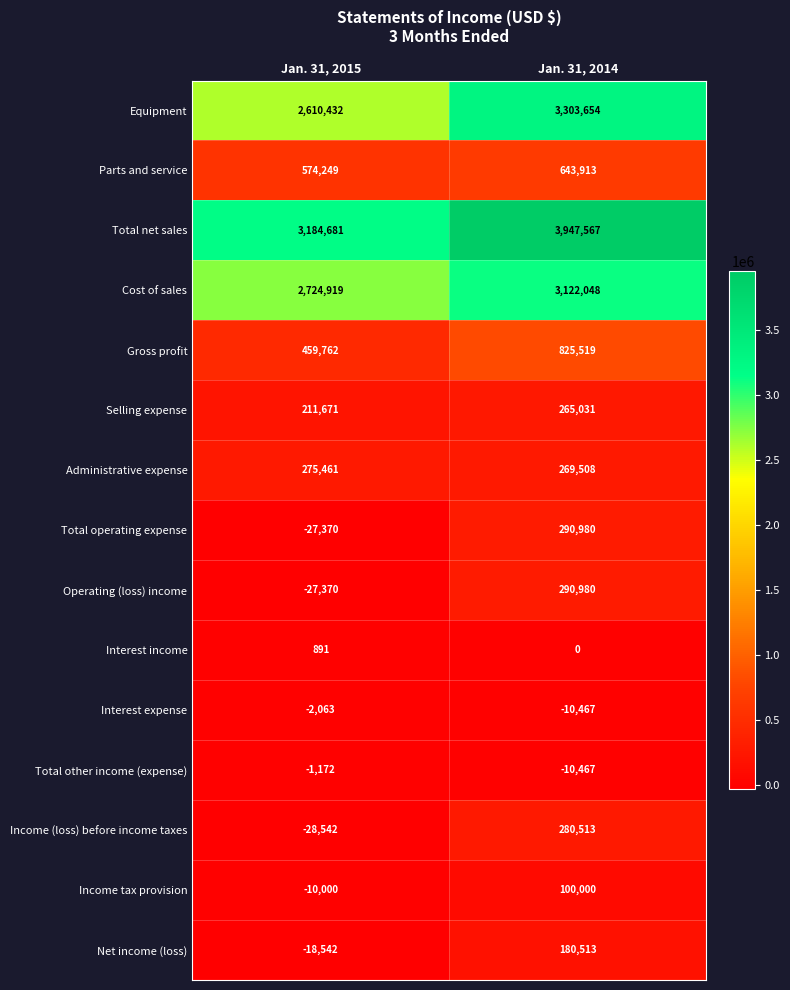

What is the total value across all series at Jan. 31, 2014?

13499292